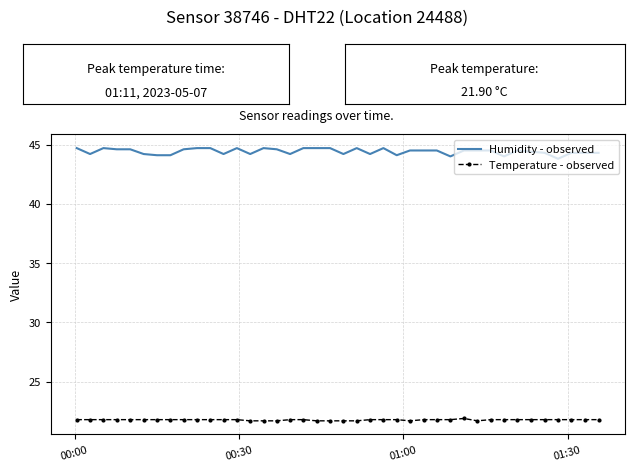

Rank the series by their maximum value, from lowest to highest.

Temperature - observed, Humidity - observed